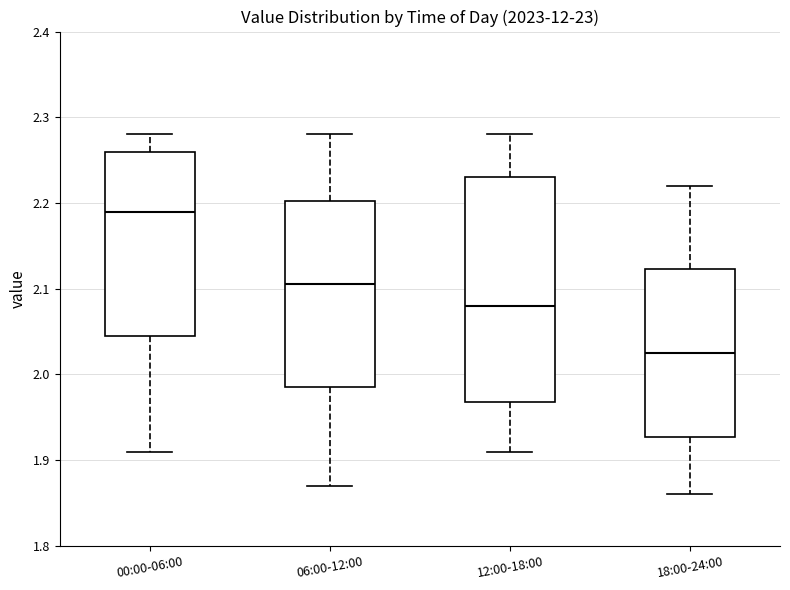

Reading left to right, read every box against the y-axis: the position of its median line, the range the box covers, and the ends of its whiskers. The values are not printed on the chart, so give them approximately, as read against the axis.

00:00-06:00: median 2.19, box 2.05 to 2.26, whiskers 1.91 to 2.28
06:00-12:00: median 2.11, box 1.99 to 2.20, whiskers 1.87 to 2.28
12:00-18:00: median 2.08, box 1.97 to 2.23, whiskers 1.91 to 2.28
18:00-24:00: median 2.03, box 1.93 to 2.12, whiskers 1.86 to 2.22